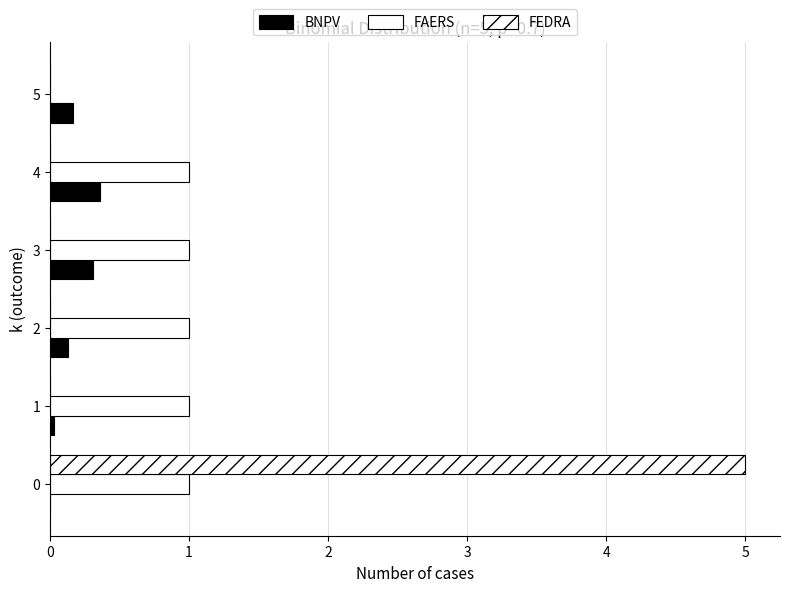

How many distinct data groups are displayed?

3